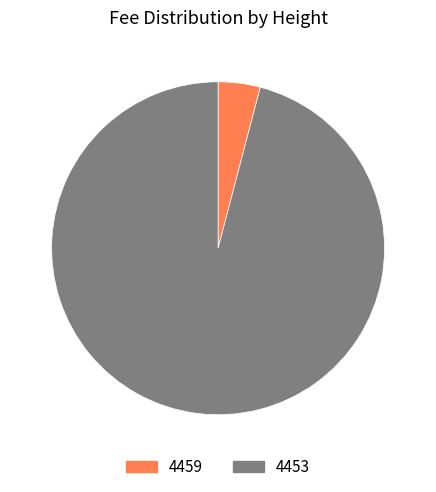

Which category has the biggest portion of the pie?

4453